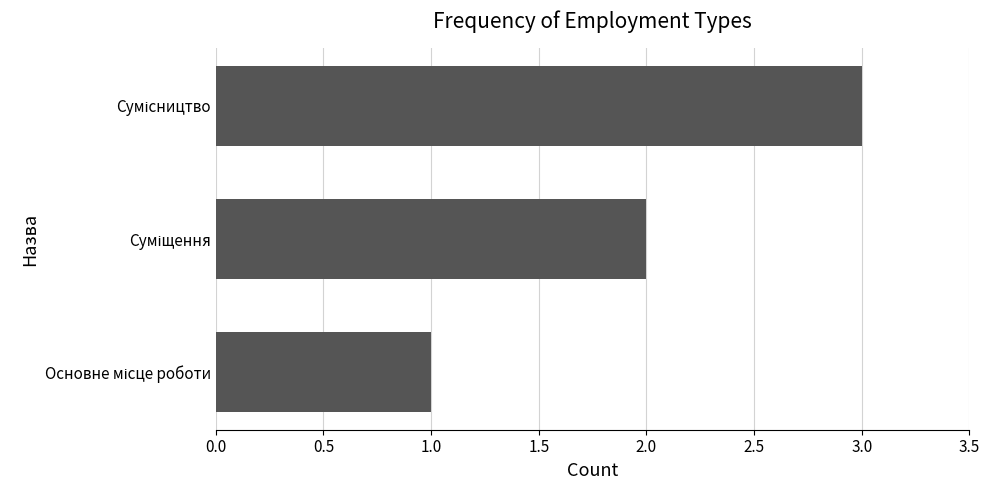

What is the maximum value shown in the chart?

3